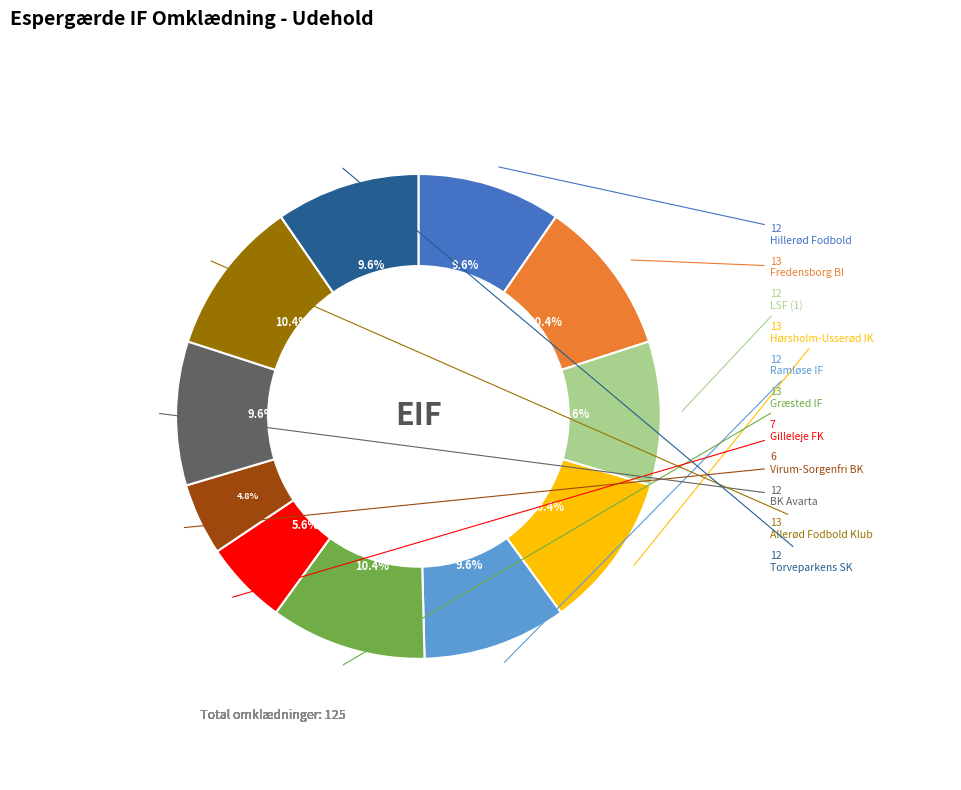

What is the smallest slice in the pie chart?

Virum-Sorgenfri BK